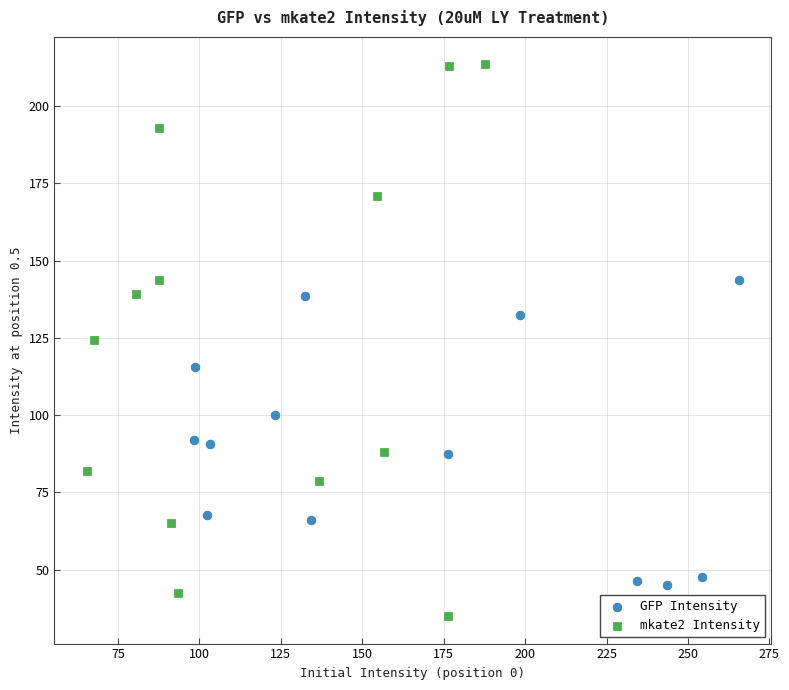

Which series contains the lowest Y value?

mkate2 Intensity